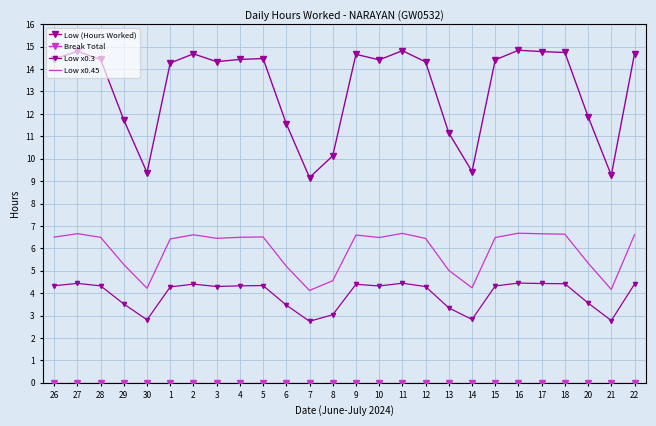

Rank the series at 9 from highest to lowest value.

Low (Hours Worked), Low x0.45, Low x0.3, Break Total